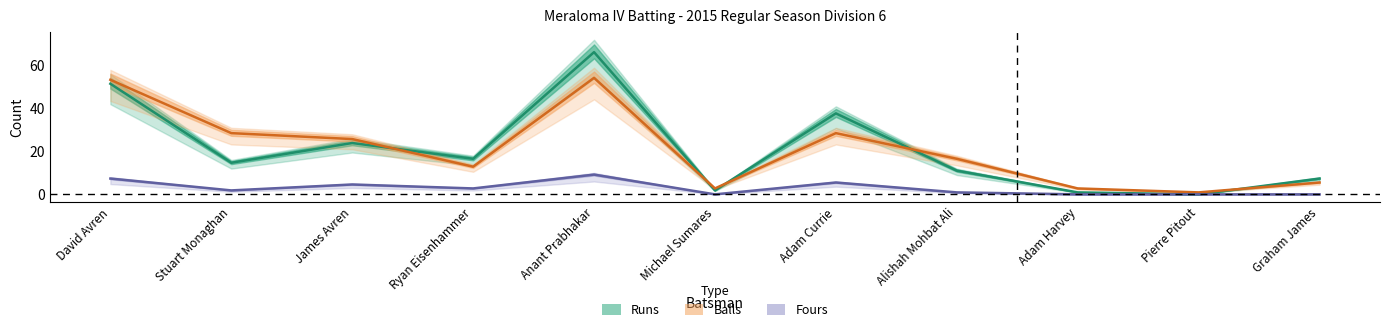

True or false: Fours and Balls intersect in this chart.

False